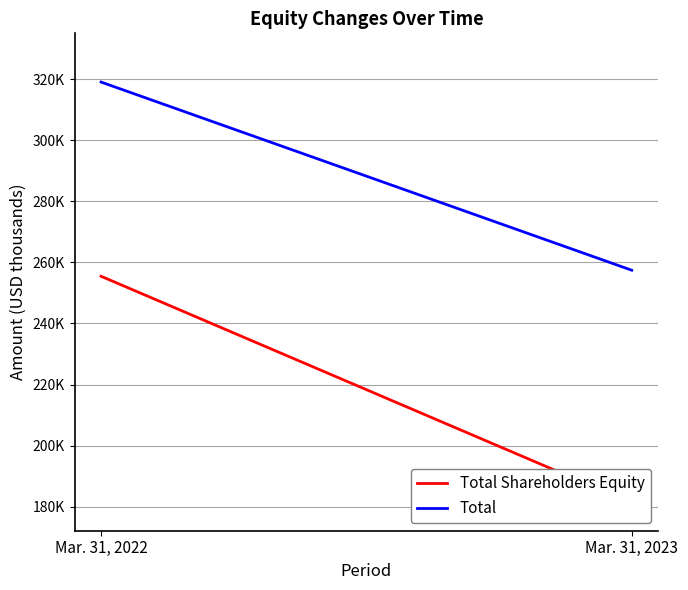

Where is Total Shareholders Equity nearest to the value 218332?

Mar. 31, 2022